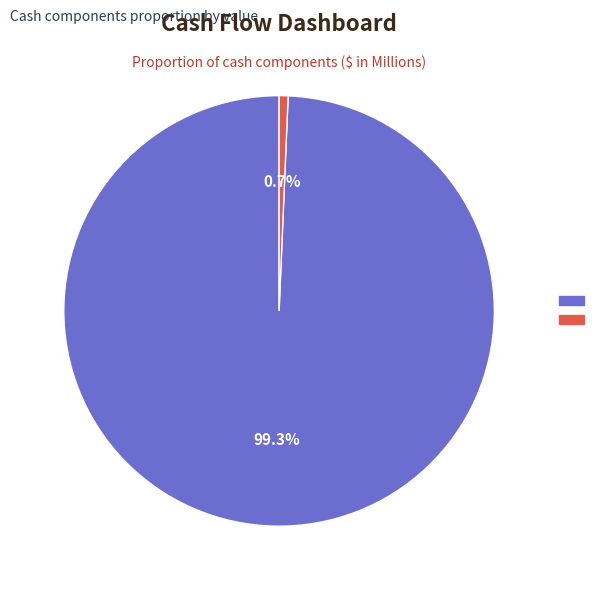

Is there a majority slice in this chart?

Yes